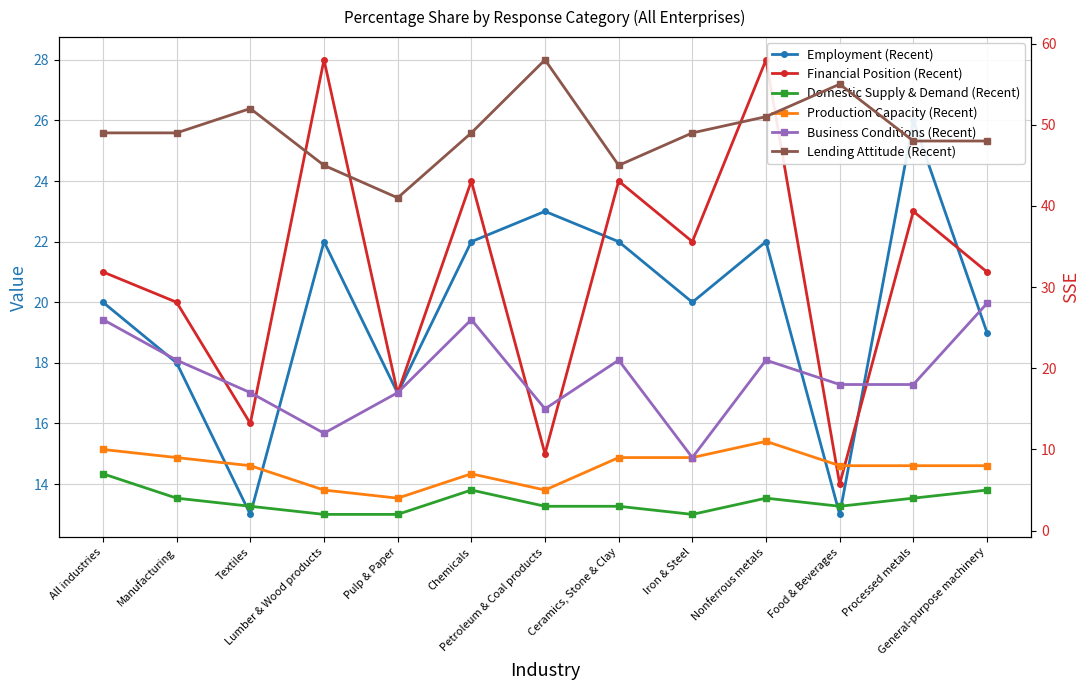

What value does the Employment (Recent) series have at Textiles?

13